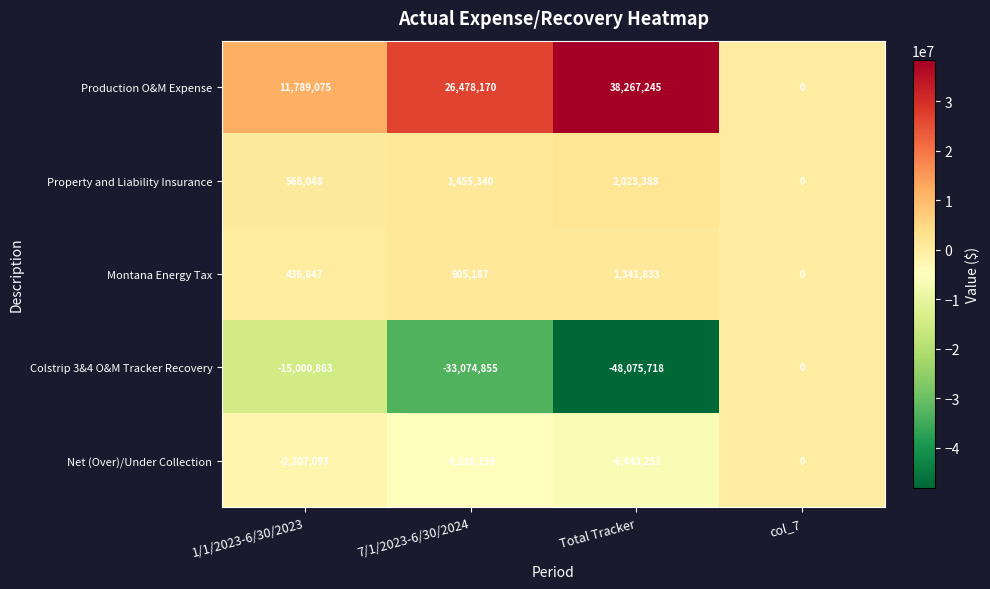

What is the total value across all series at 7/1/2023-6/30/2024?

-8472317